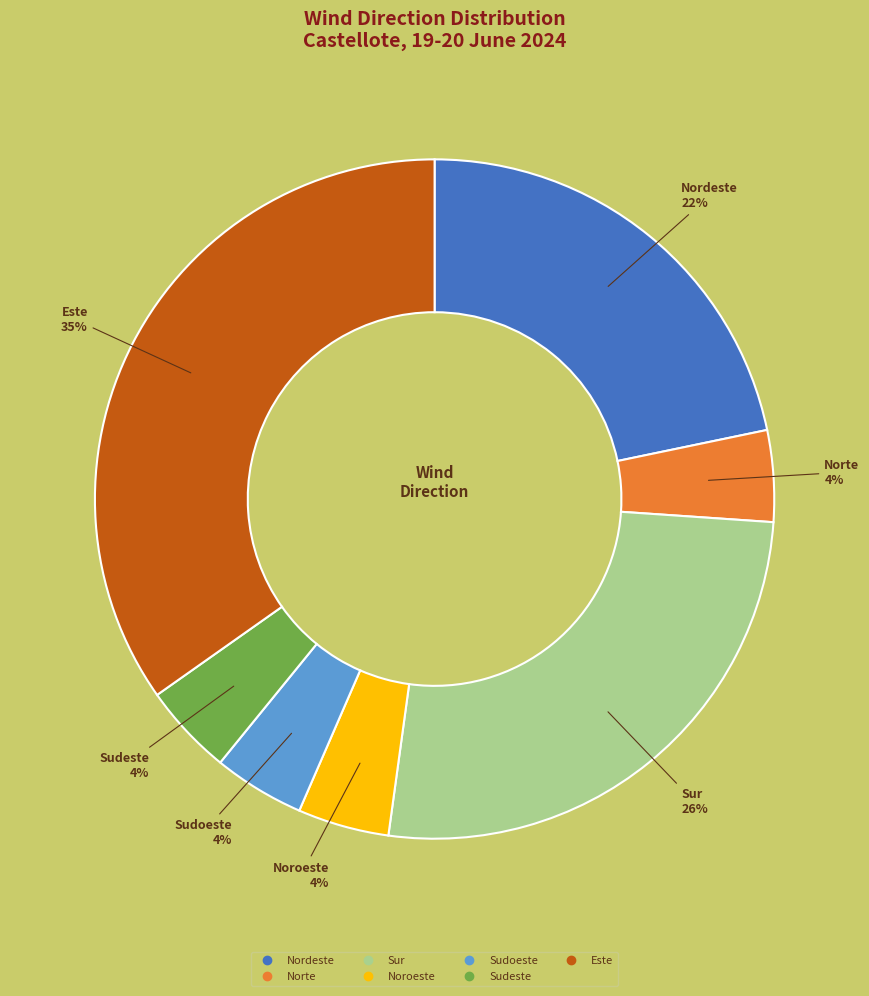

To the nearest percent, what is the average slice percentage?

14%